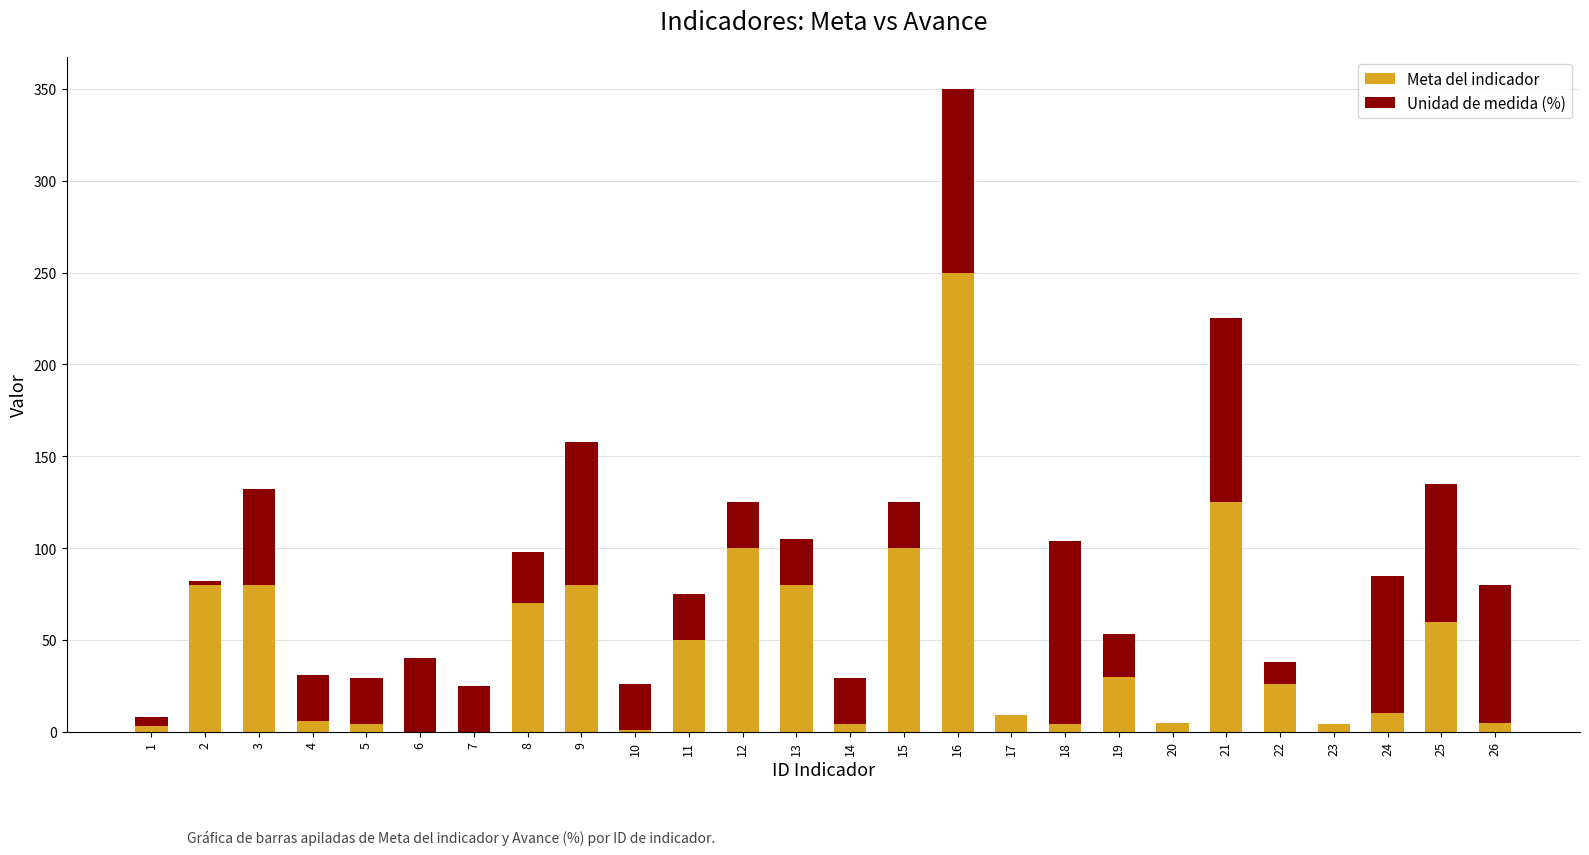

What is the maximum value for Meta del indicador?

250.0